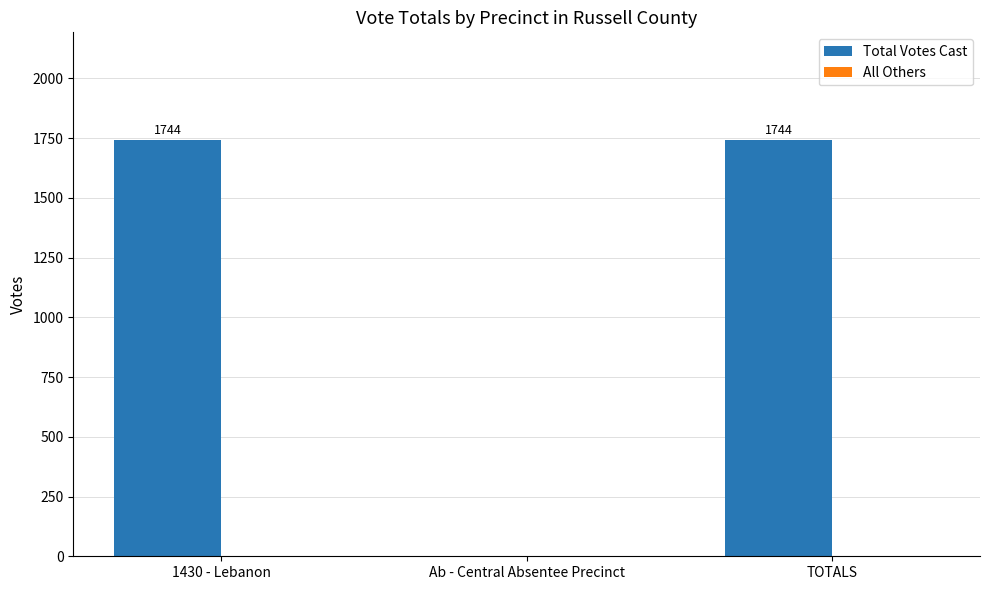

Reading left to right, list all the values displayed in this chart.

1430 - Lebanon=1744	Ab - Central Absentee Precinct=0	TOTALS=1744